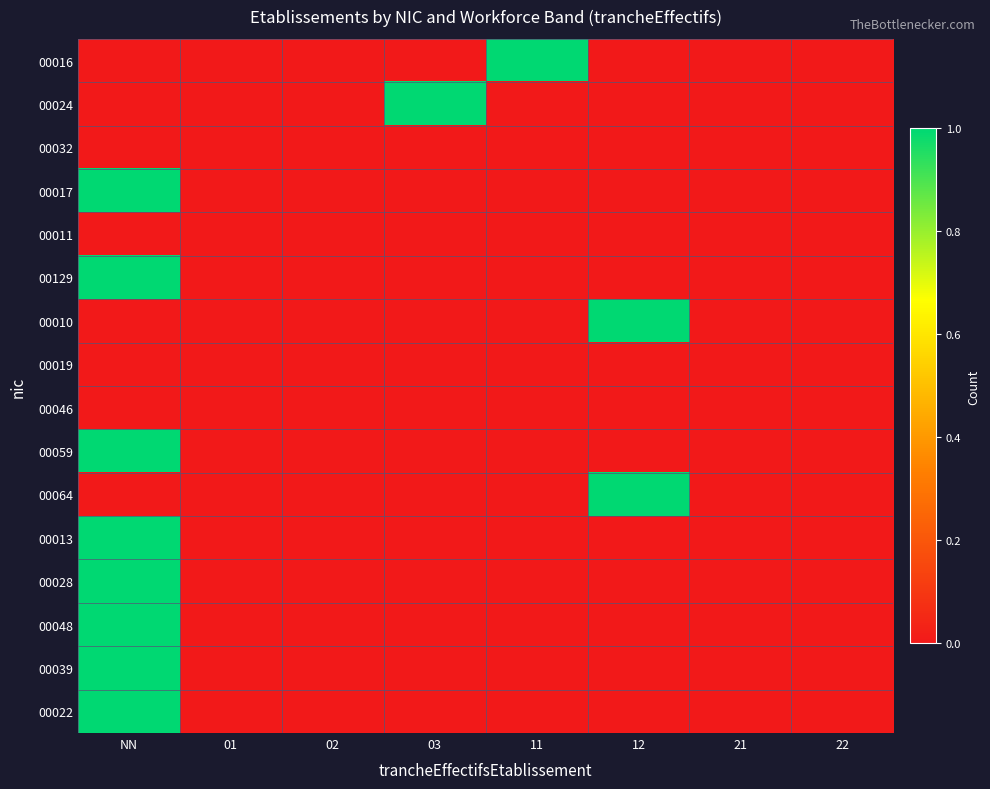

Rank the series by their maximum value, from highest to lowest.

00016, 00024, 00017, 00129, 00010, 00059, 00064, 00013, 00028, 00048, 00039, 00022, 00032, 00011, 00019, 00046